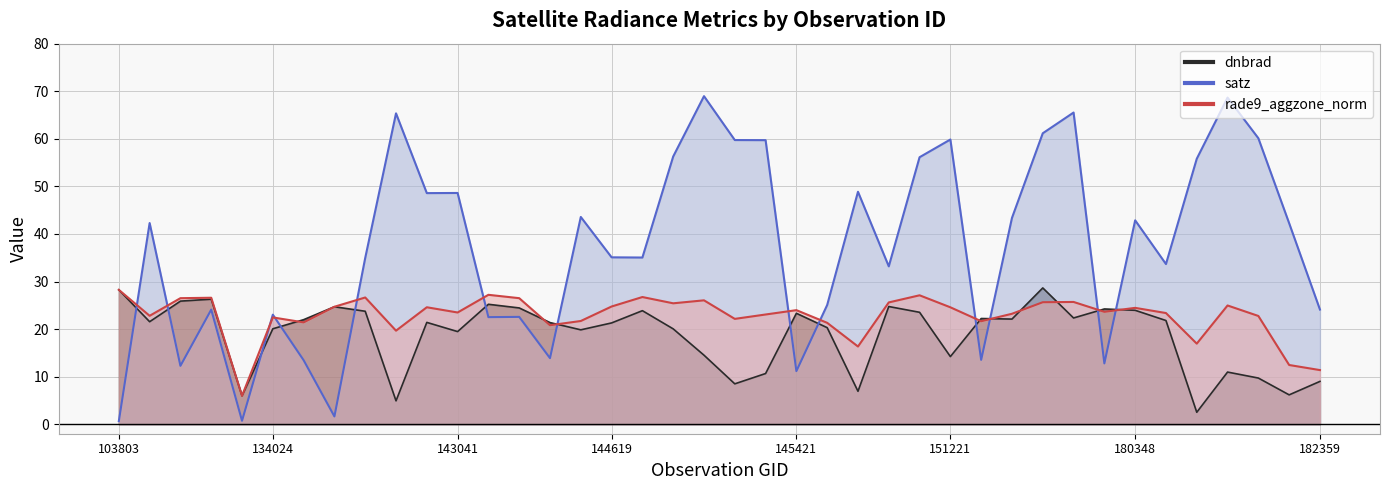

At which category does the chart reach its minimum across all series?

103803